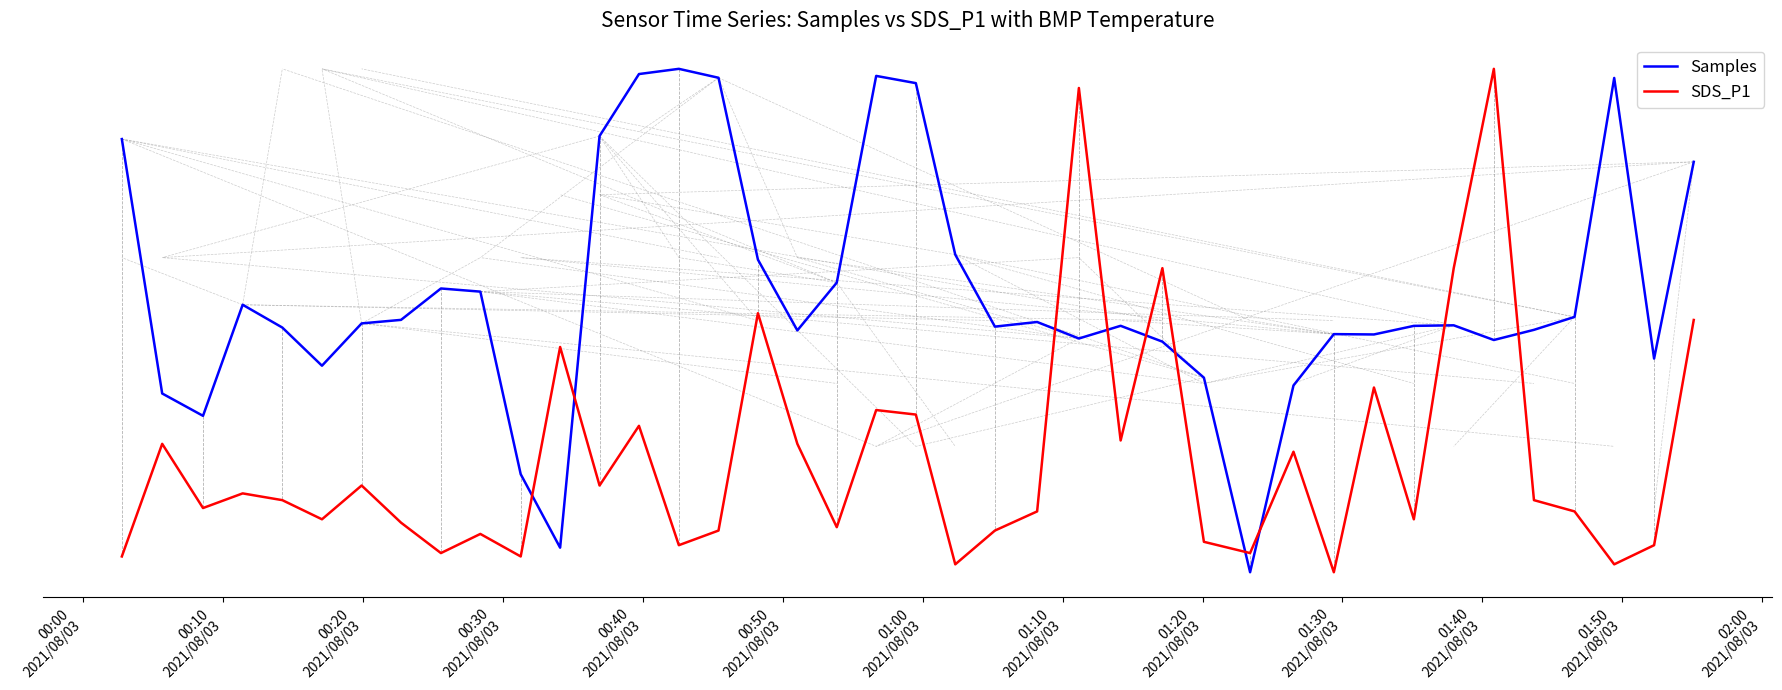

Rank the series by their maximum value, from lowest to highest.

Samples, SDS_P1